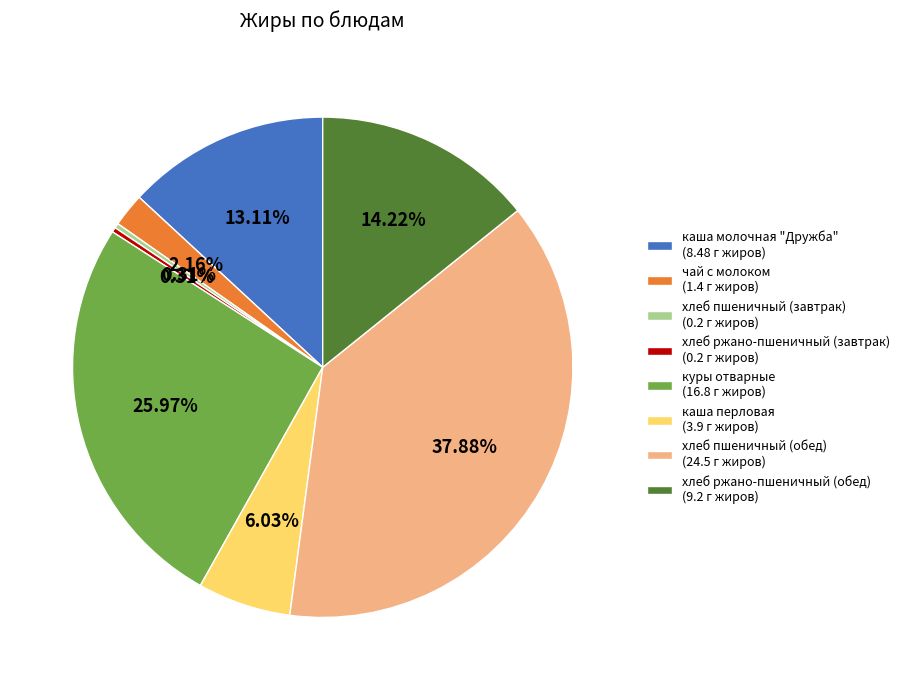

Approximately how many times larger is the value at хлеб ржано-пшеничный (обед) (9.2 г жиров) compared to чай с молоком (1.4 г жиров)?

6.6